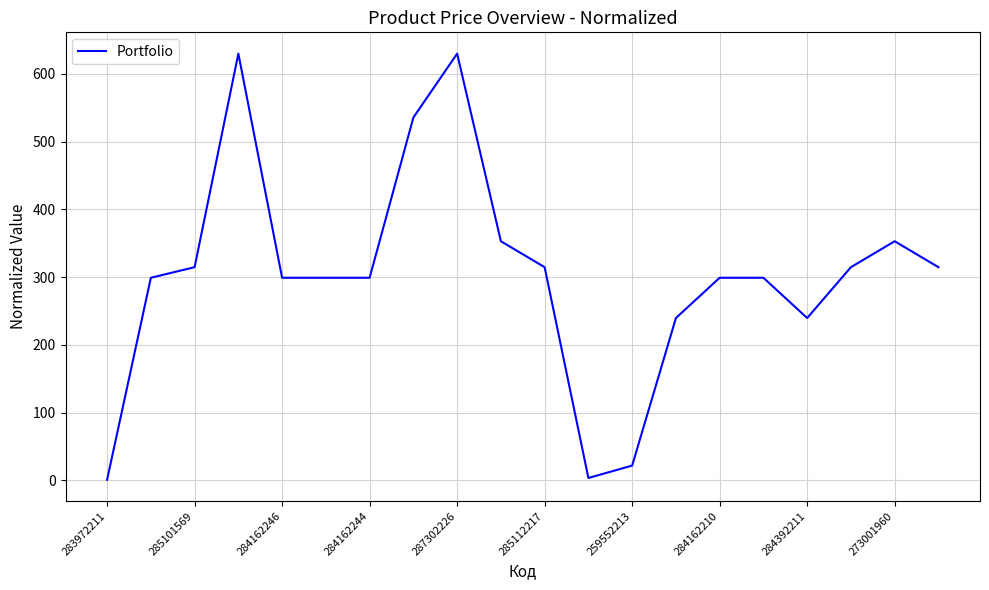

What is the maximum value shown in the chart?

629.8